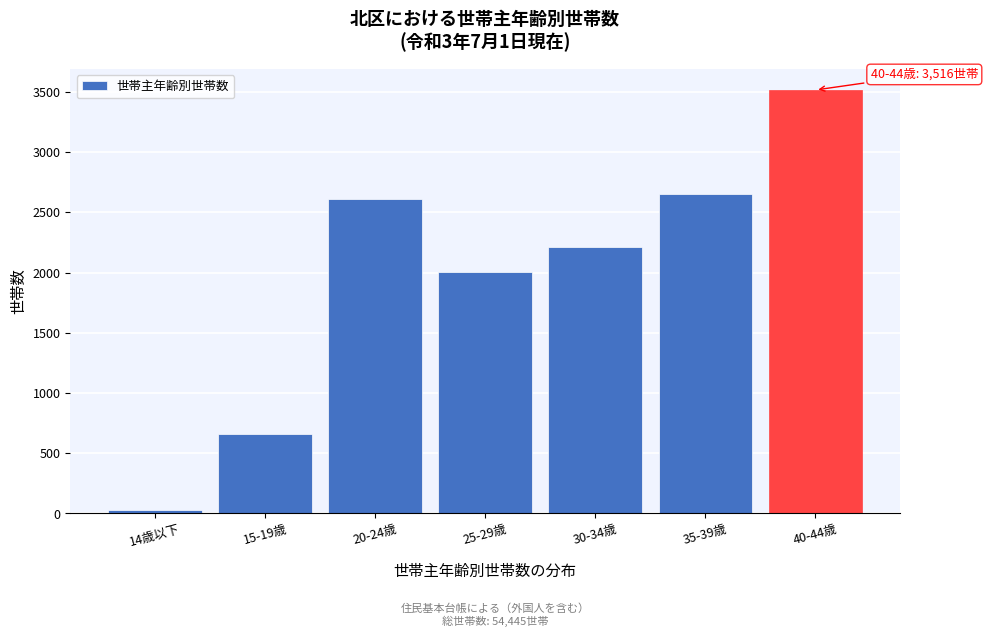

Reading left to right, list all the values displayed in this chart.

14歳以下=26	15-19歳=661	20-24歳=2612	25-29歳=2006	30-34歳=2213	35-39歳=2656	40-44歳=3516